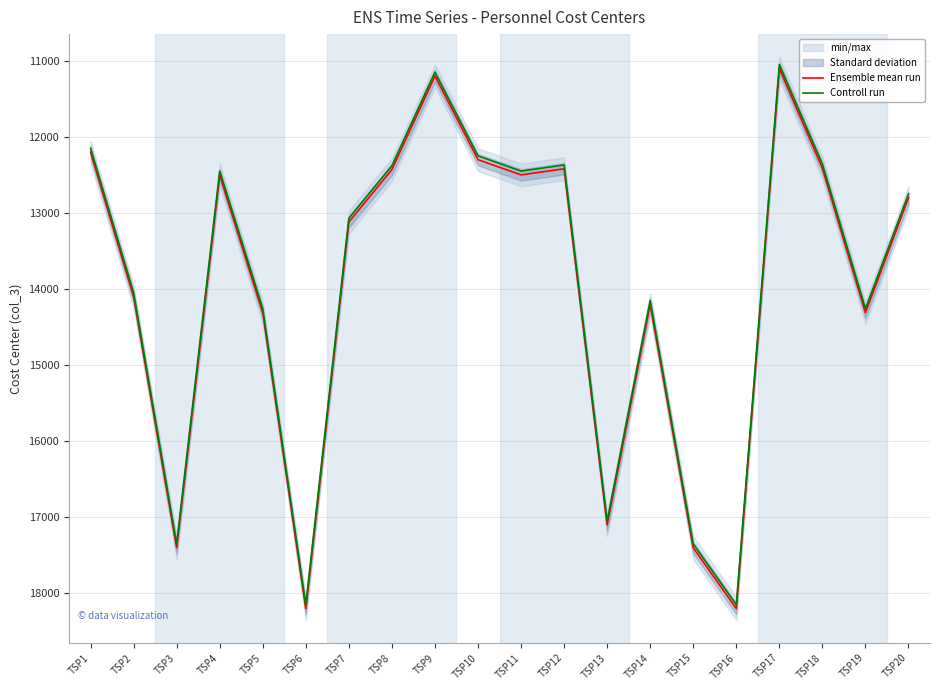

Is it true that Ensemble mean run equals 18451 at TSP18?

False